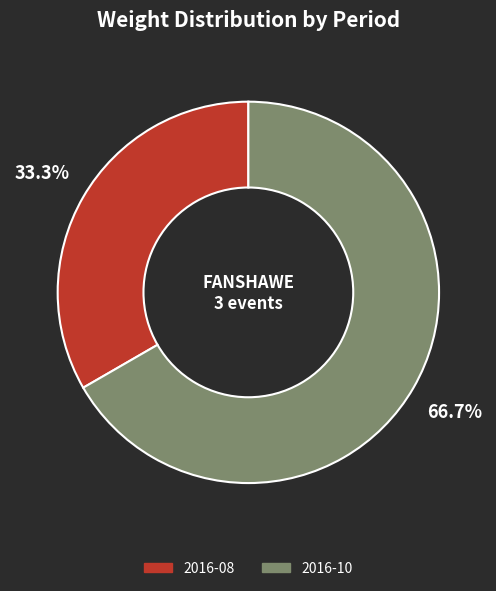

True or false: 2016-10 accounts for 67% of the total.

True